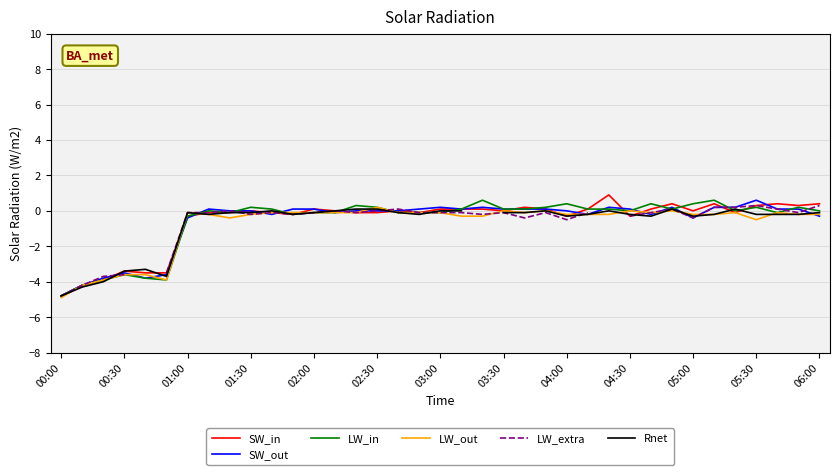

True or false: LW_out has more than 0 interior local peaks.

True